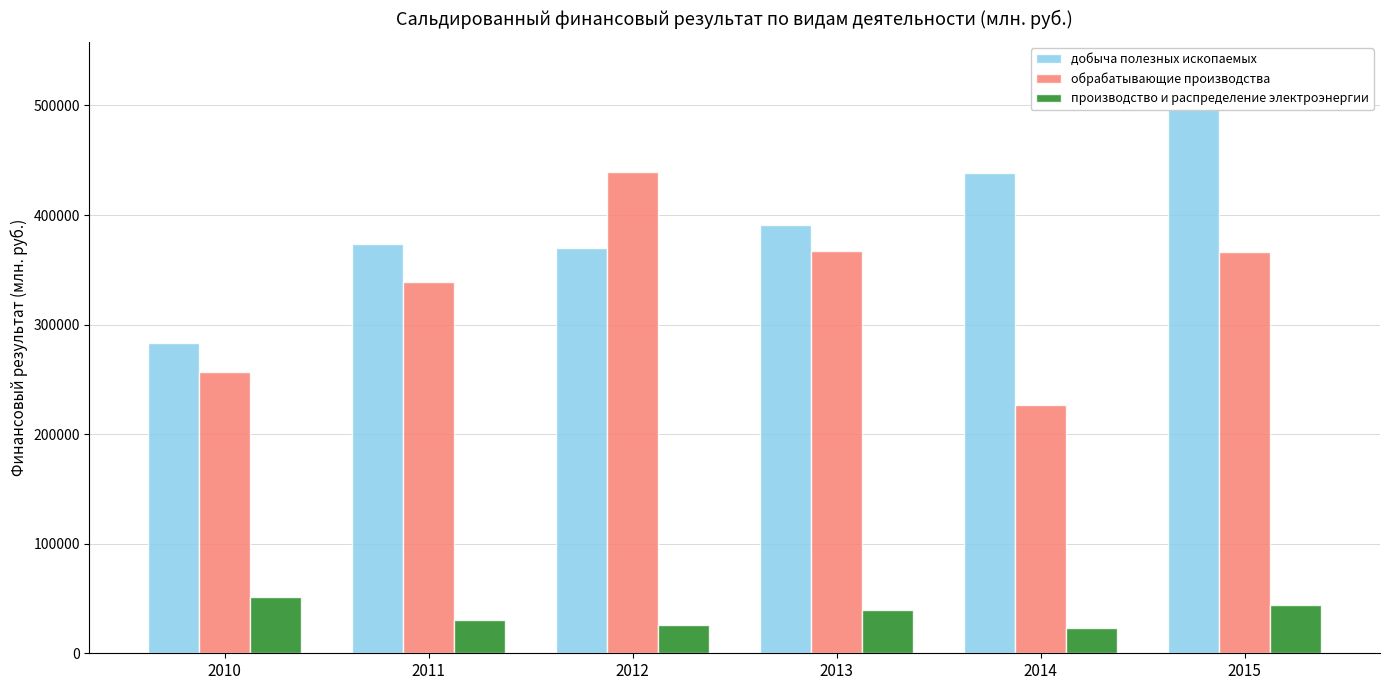

Where is обрабатывающие производства nearest to the value 332824?

2011